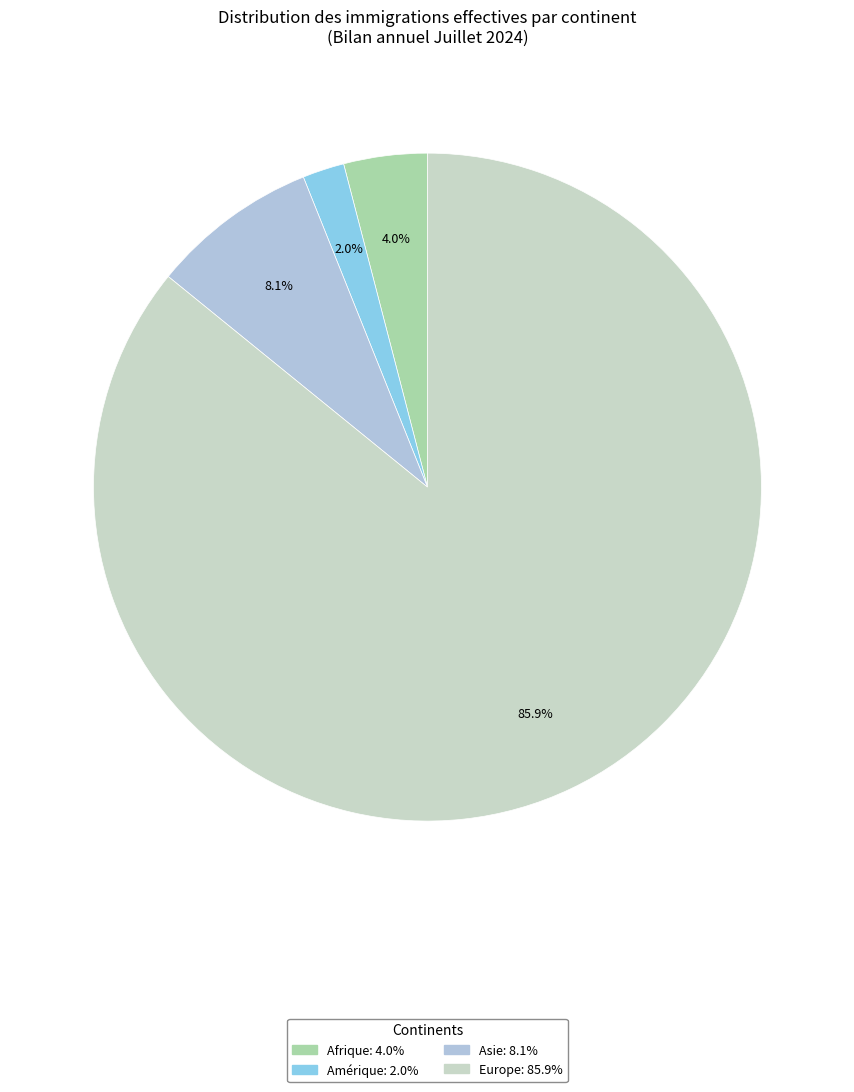

How many slices are in this pie chart?

4